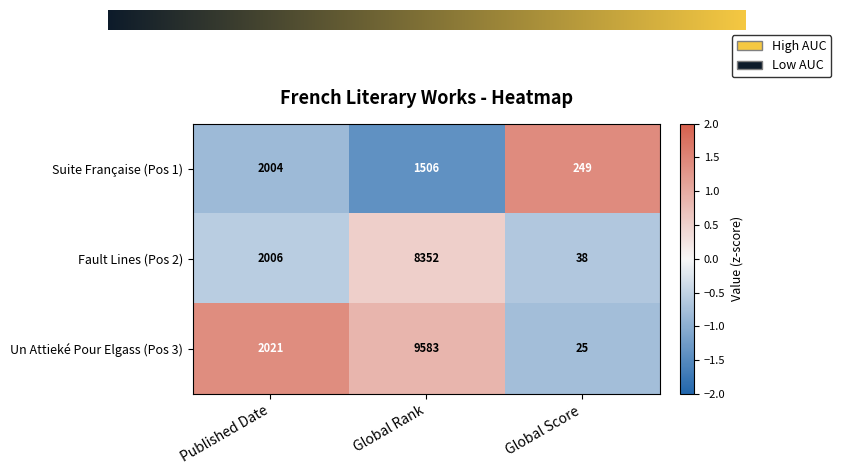

Which series has the widest spread of values?

Un Attieké Pour Elgass (Pos 3)